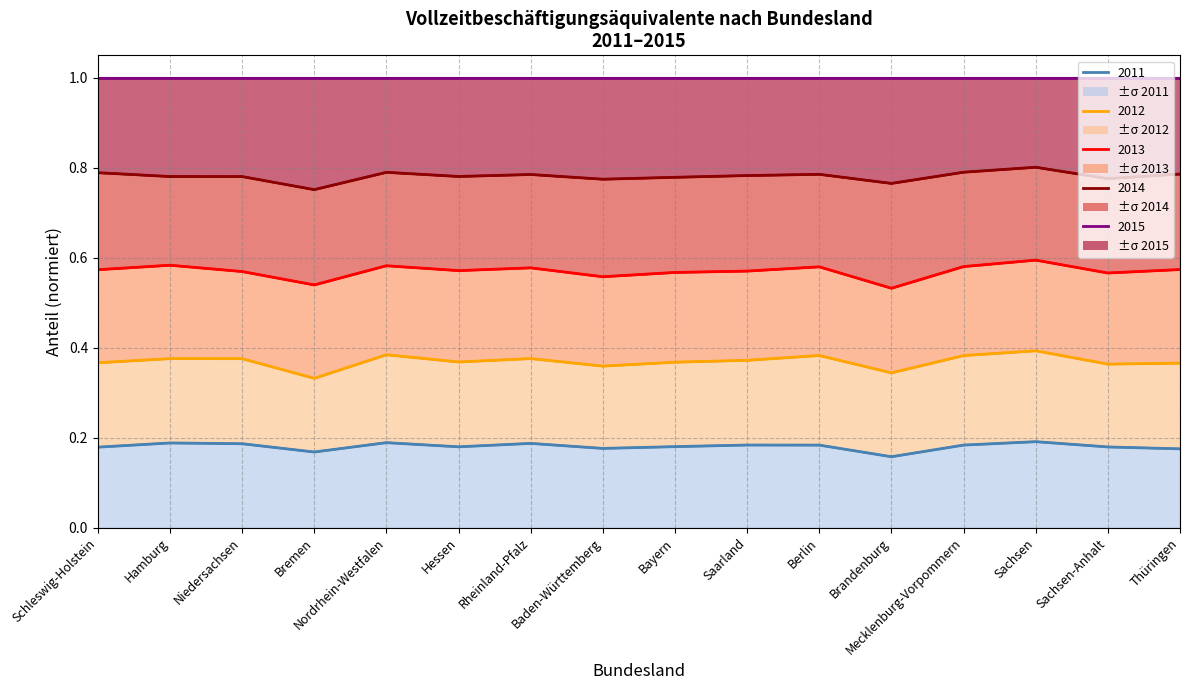

Which category has the highest value across all series?

Schleswig-Holstein